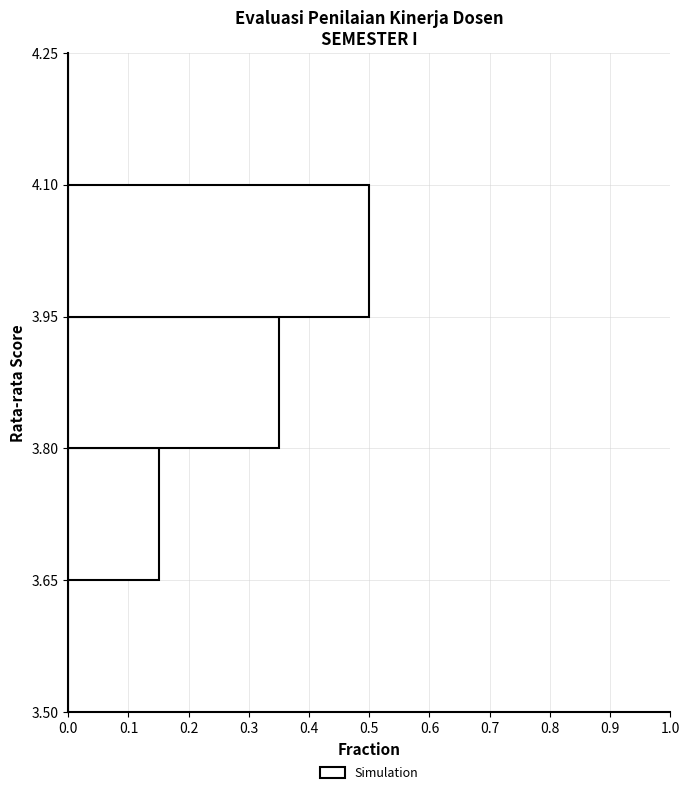

Reading bottom to top, list every bar in this chart as the range it spans on the y-axis followed by its length. The values are not printed on the chart, so give them approximately, as read against the axis.

3.50 to 3.65: 0
3.65 to 3.80: 0.15
3.80 to 3.95: 0.35
3.95 to 4.10: 0.50
4.10 to 4.25: 0